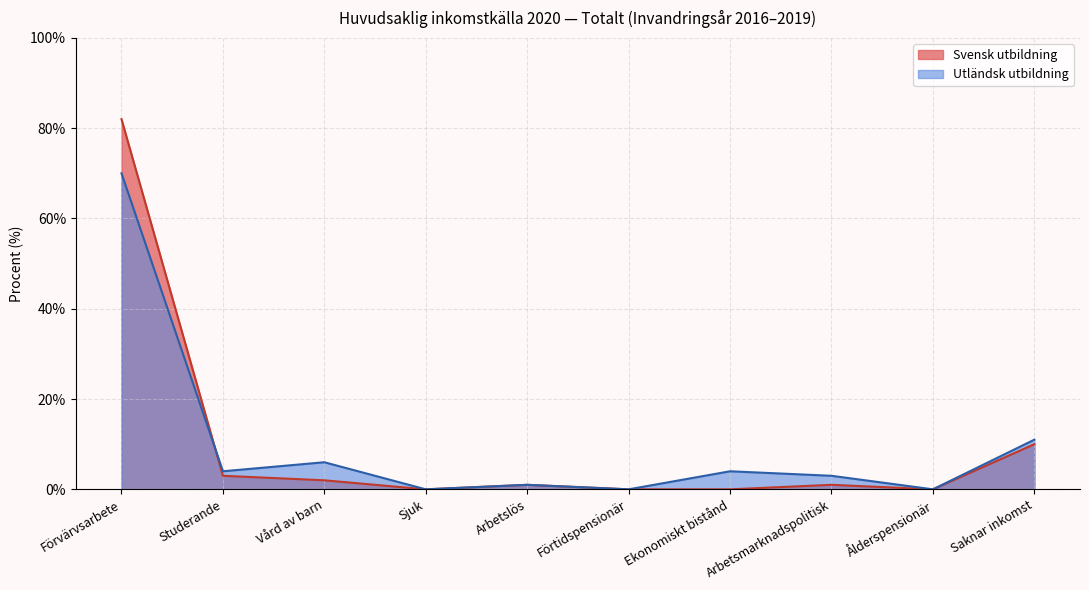

Where is the first local minimum for Svensk utbildning?

Sjuk